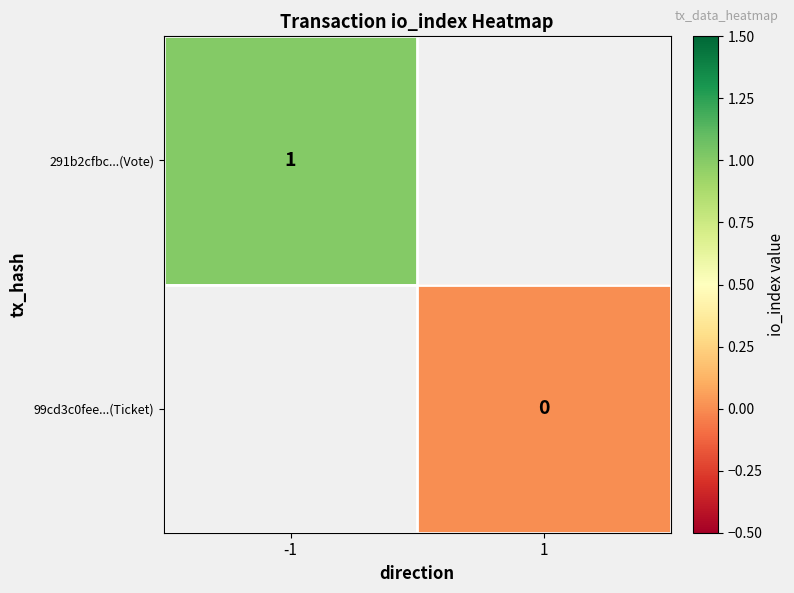

The 291b2cfbc...(Vote) series shows 1 at -1. True or false?

True